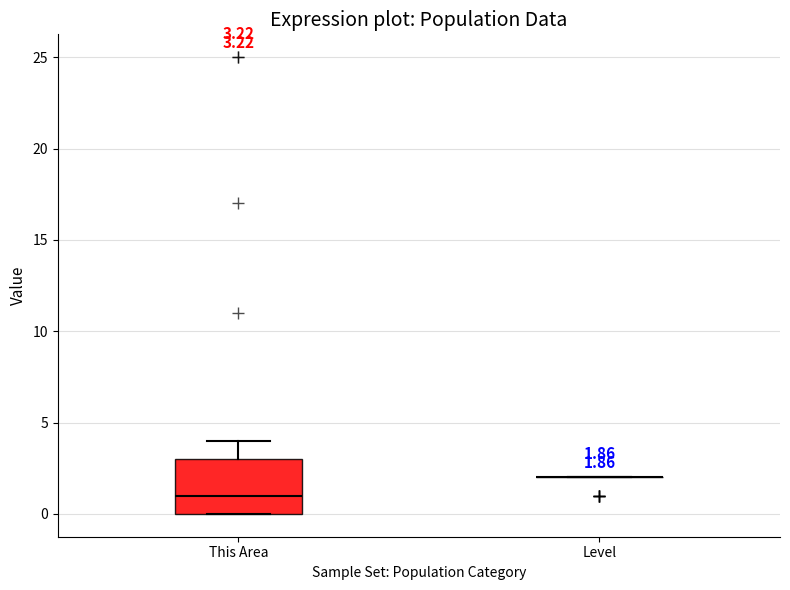

Comparing the boxes themselves (not the whiskers), which one is the tallest?

This Area